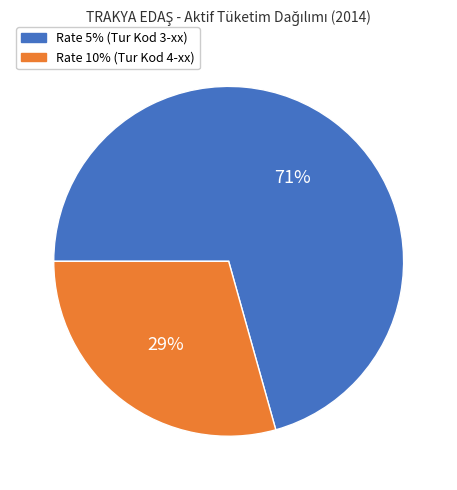

What is the smallest slice in the pie chart?

Rate 10% (Tur Kod 4-xx)